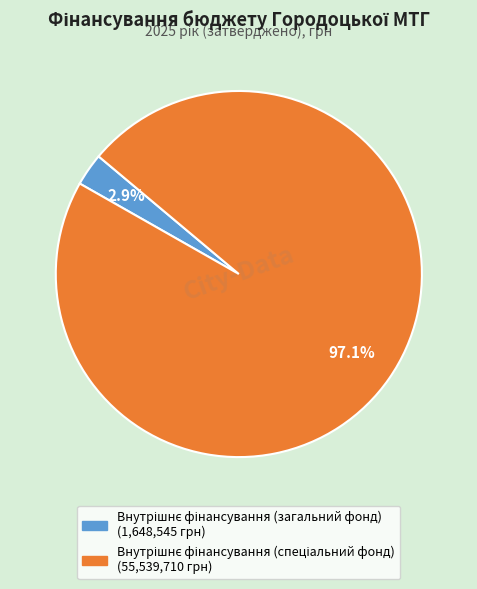

To the nearest percent, what is the average slice percentage?

50%